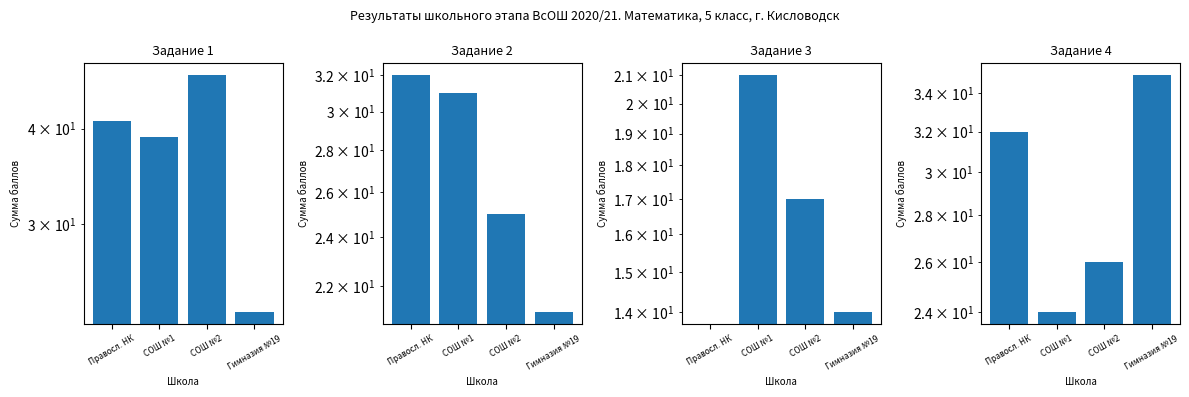

Which series has the largest total across all categories?

Задание 1